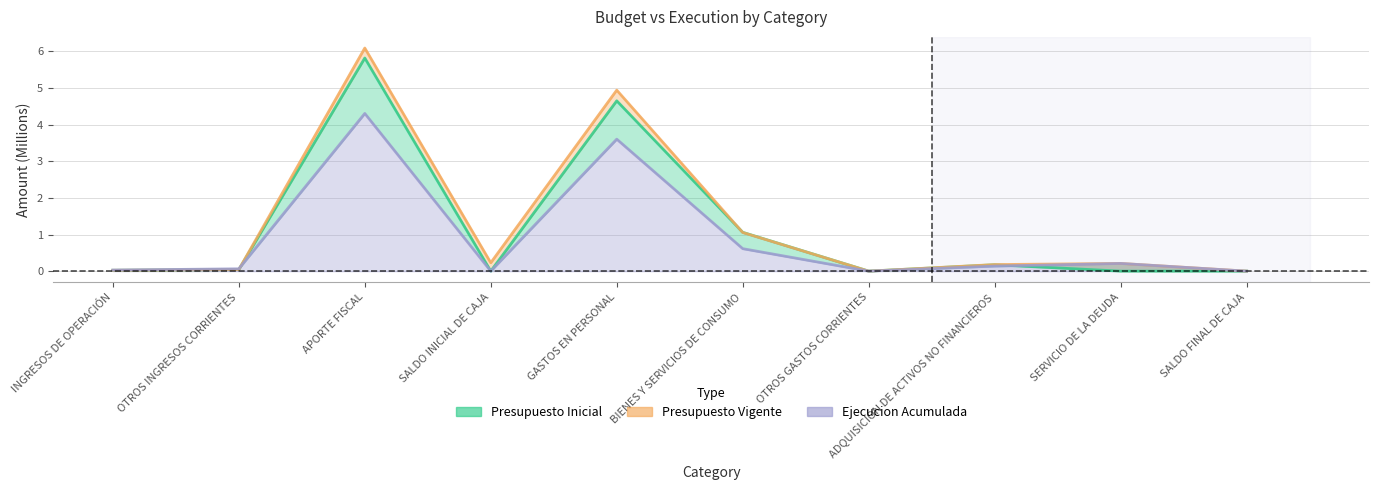

What are all the series names shown in the legend?

Presupuesto Inicial, Presupuesto Vigente, Ejecucion Acumulada